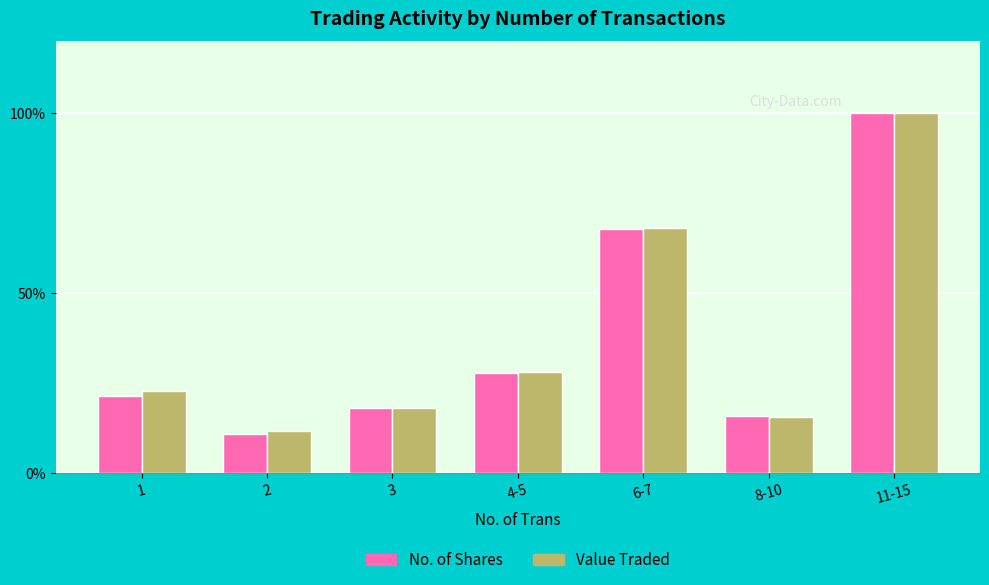

What is the maximum value for No. of Shares?

100.0